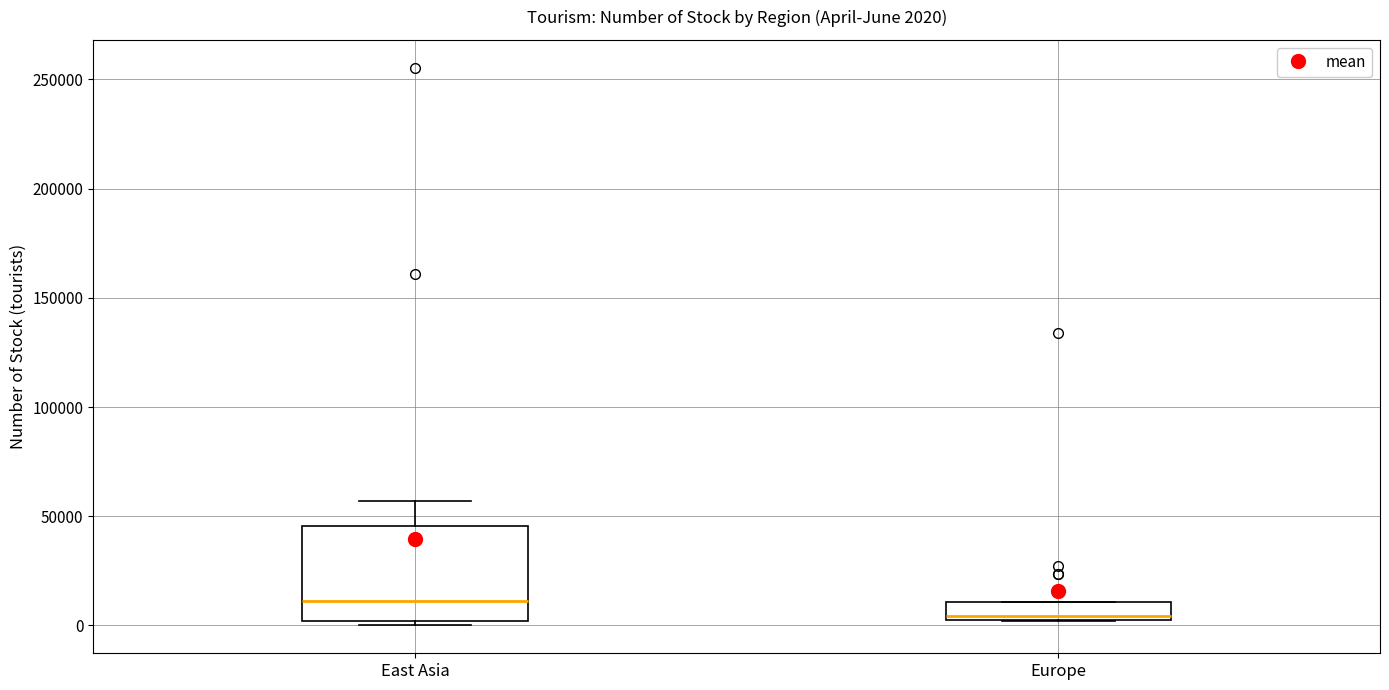

Which box's median line is the lowest?

Europe